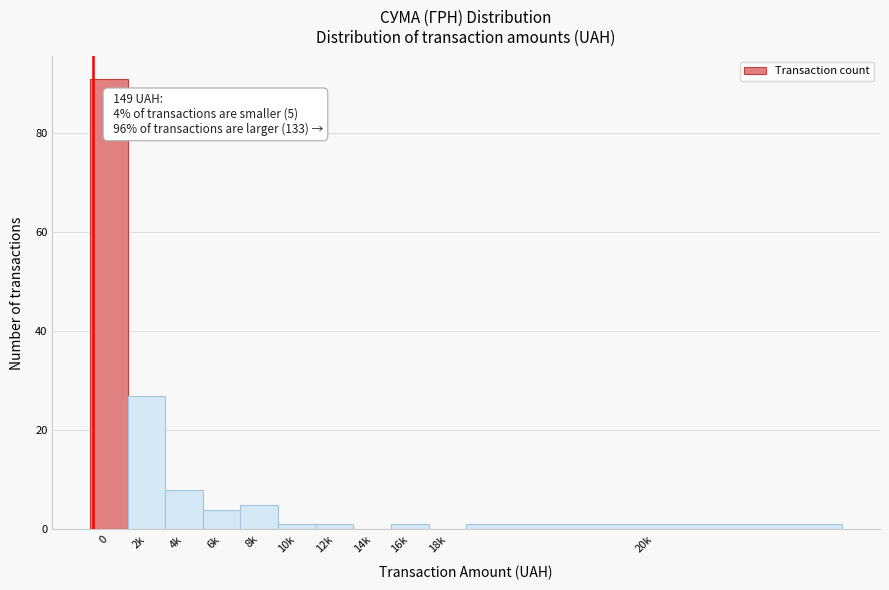

What is the change in value from 2k to 14k?

-27